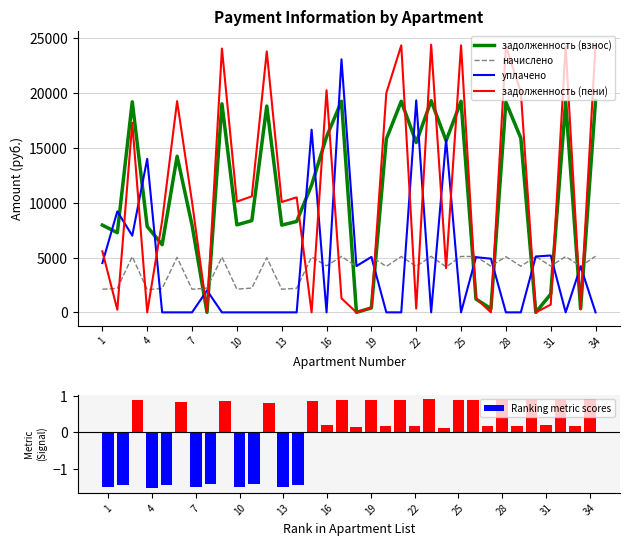

The value of задолженность (пени) at 25 is 24363.0. True or false?

True